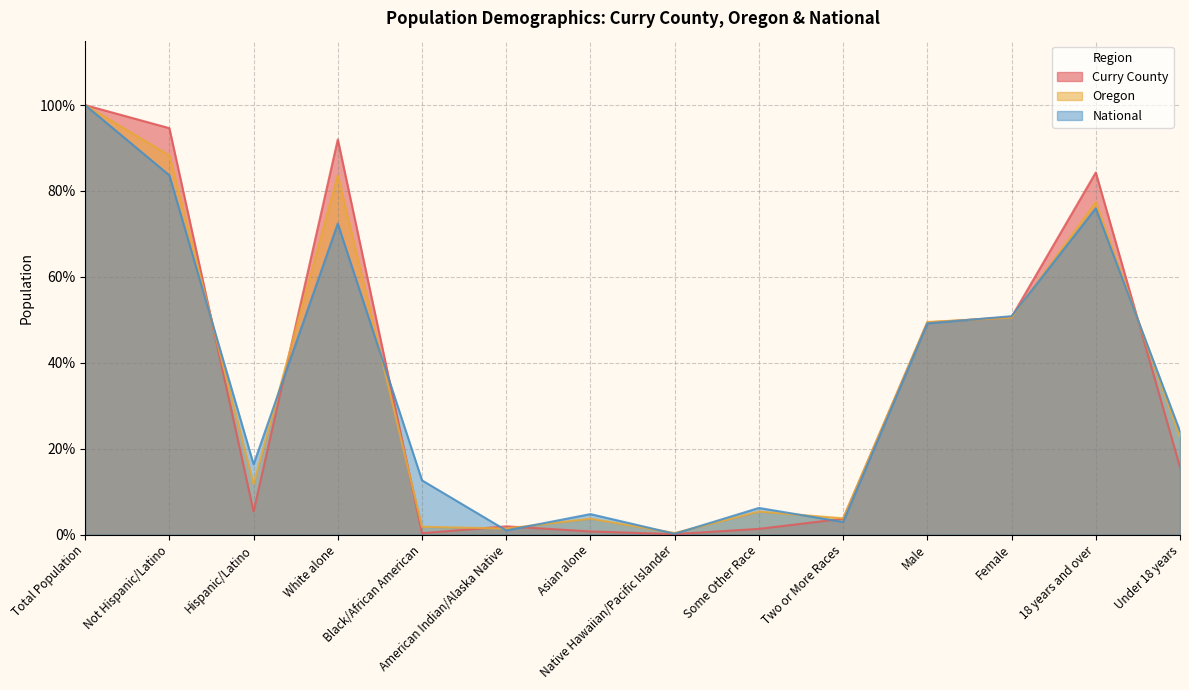

Does the chart have visible grid lines?

Yes